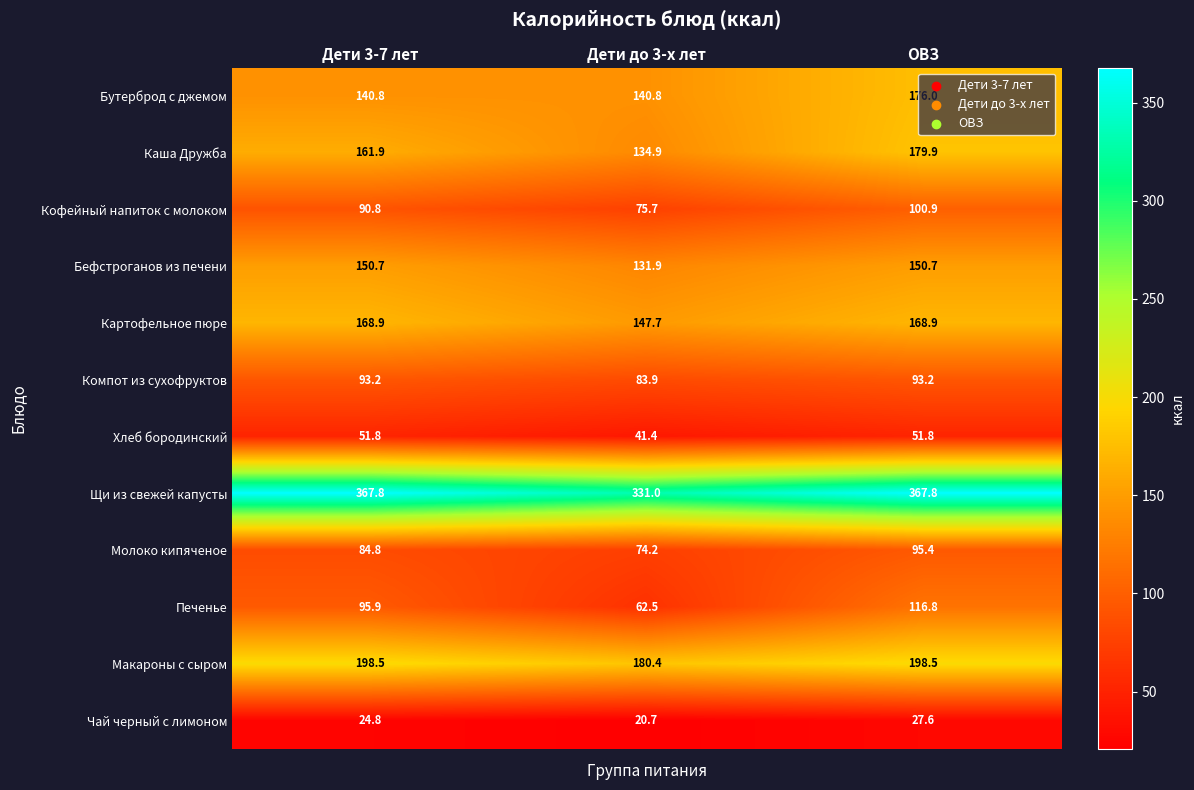

What is the difference between the maximum and minimum values in the Молоко кипяченое series?

21.2